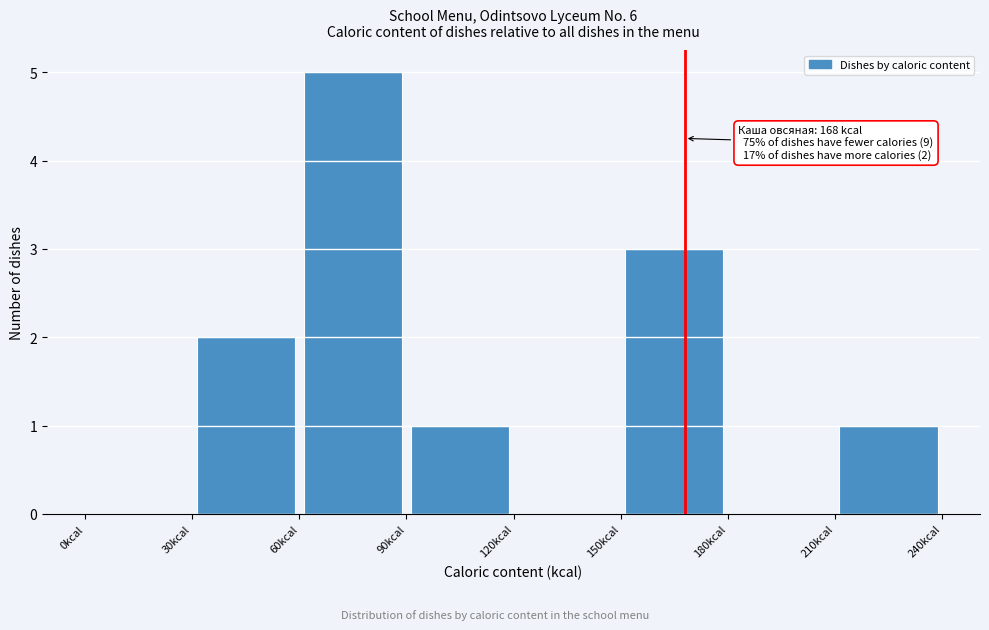

Over which range of the x-axis is the bar tallest?

60 to 90